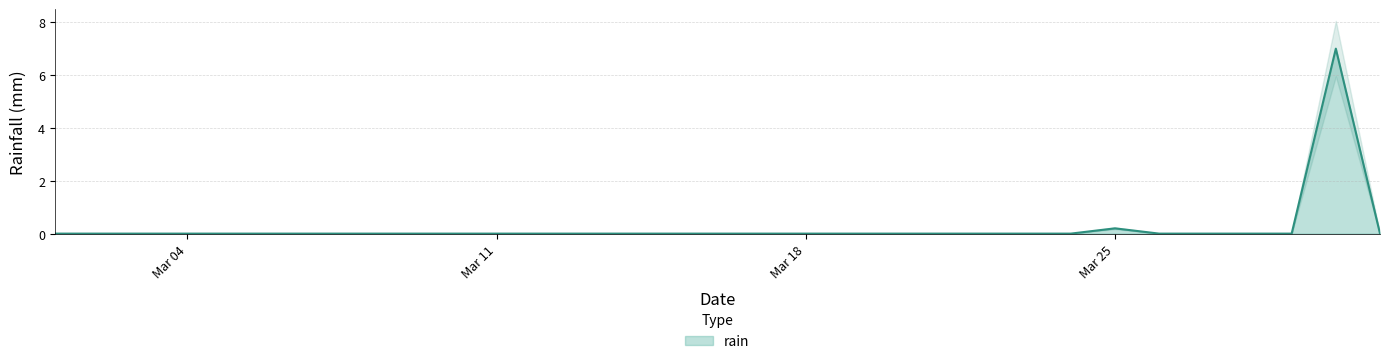

Which category has the highest value across all series?

2019-03-30